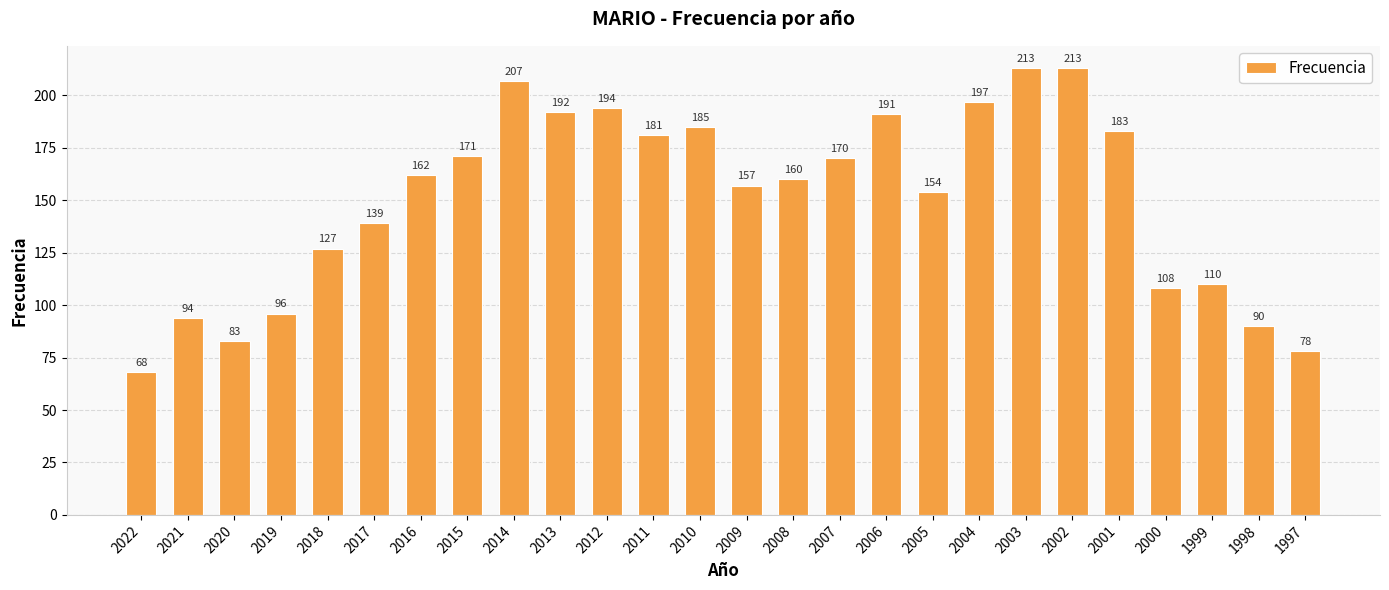

What is the value of the 5th bar from the left?

127